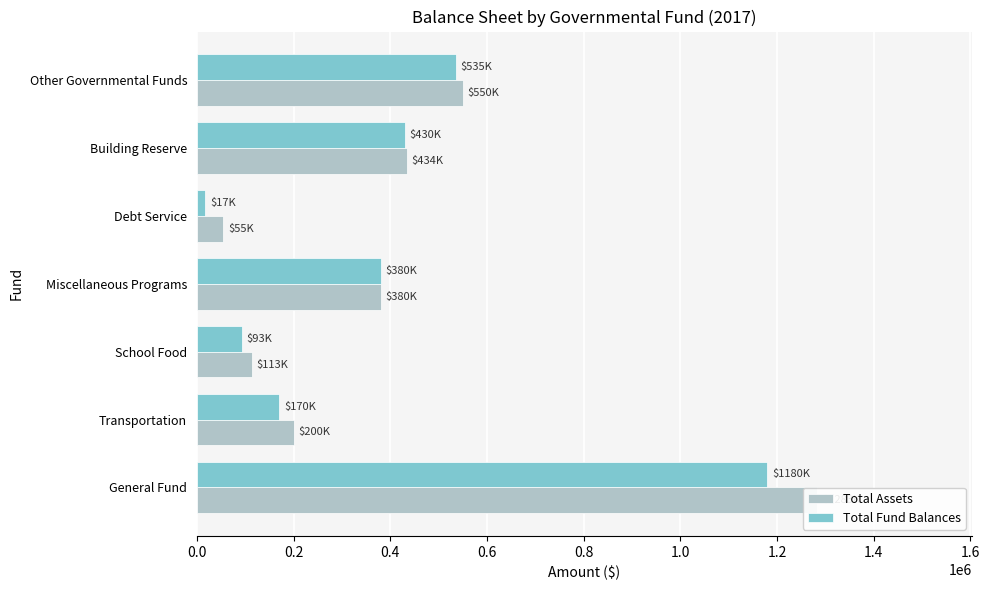

Is the value of Total Assets at Other Governmental Funds greater than the value of Total Fund Balances at Miscellaneous Programs?

Yes